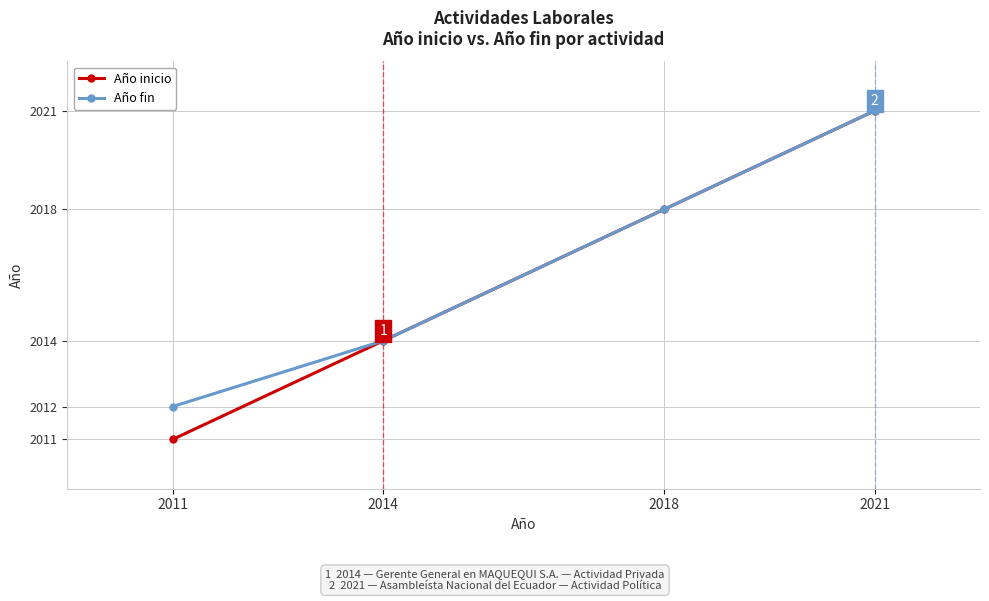

At 2011, list the series in order from largest to smallest.

Año fin, Año inicio